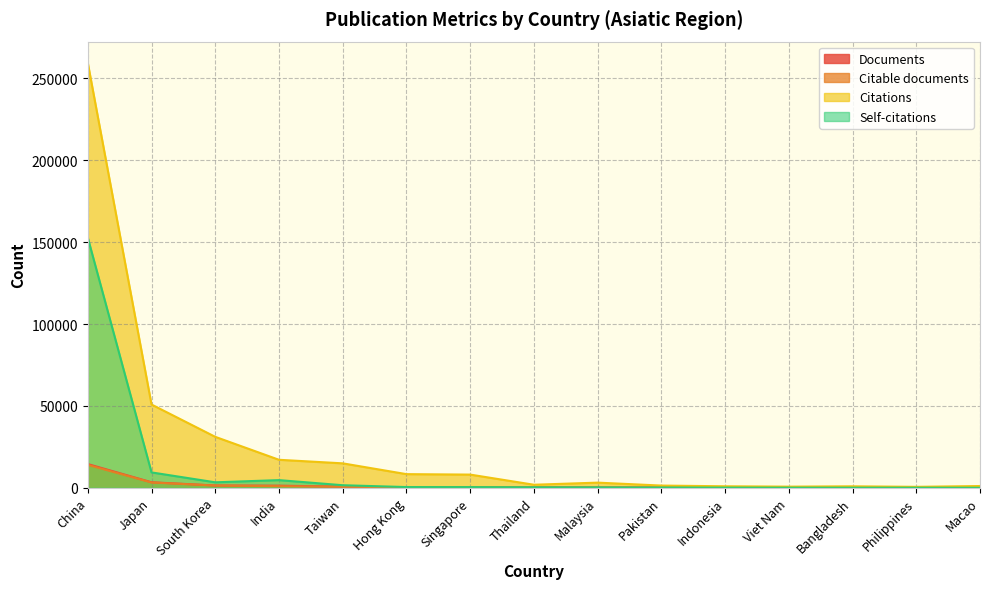

Reading left to right, extract all data points from this chart.

Documents: China=14496	Japan=3372	South Korea=1406	India=1305	Taiwan=697	Hong Kong=302	Singapore=265	Thailand=180	Malaysia=163	Pakistan=130	Indonesia=80	Viet Nam=67	Bangladesh=46	Philippines=39	Macao=36
Citable documents: China=14000	Japan=3235	South Korea=1368	India=983	Taiwan=668	Hong Kong=283	Singapore=248	Thailand=175	Malaysia=152	Pakistan=116	Indonesia=80	Viet Nam=63	Bangladesh=45	Philippines=34	Macao=34
Citations: China=259497	Japan=50857	South Korea=31125	India=17107	Taiwan=14932	Hong Kong=8341	Singapore=8063	Thailand=1866	Malaysia=3152	Pakistan=1359	Indonesia=924	Viet Nam=700	Bangladesh=909	Philippines=589	Macao=1083
Self-citations: China=152737	Japan=9397	South Korea=3348	India=4686	Taiwan=1569	Hong Kong=446	Singapore=415	Thailand=309	Malaysia=272	Pakistan=165	Indonesia=110	Viet Nam=69	Bangladesh=64	Philippines=48	Macao=24